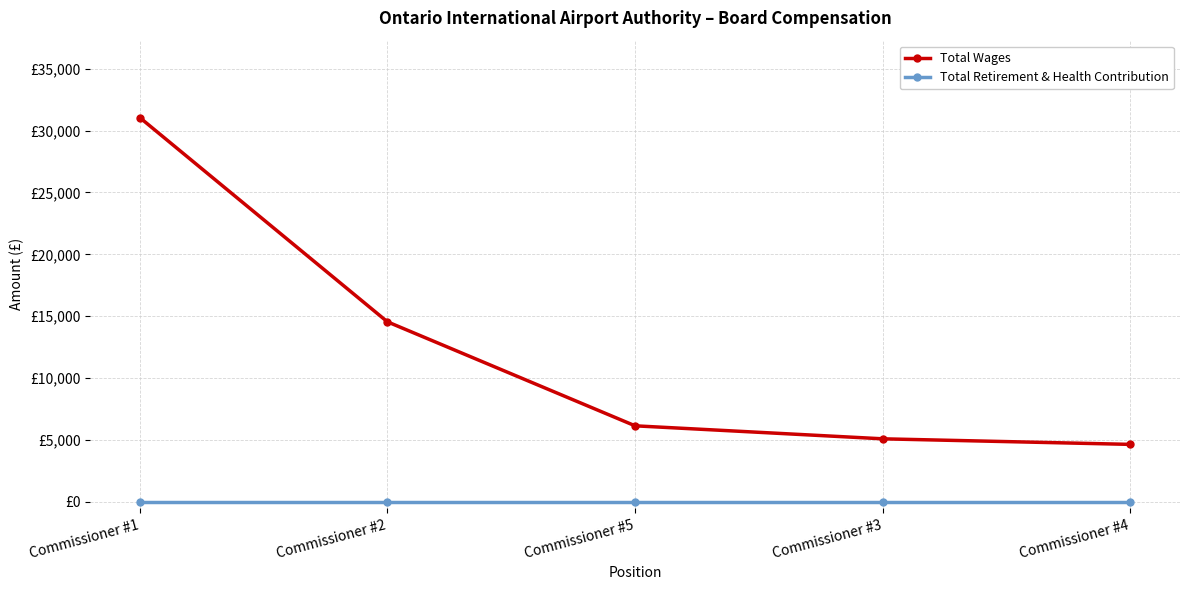

Which series has the largest total across all categories?

Total Wages